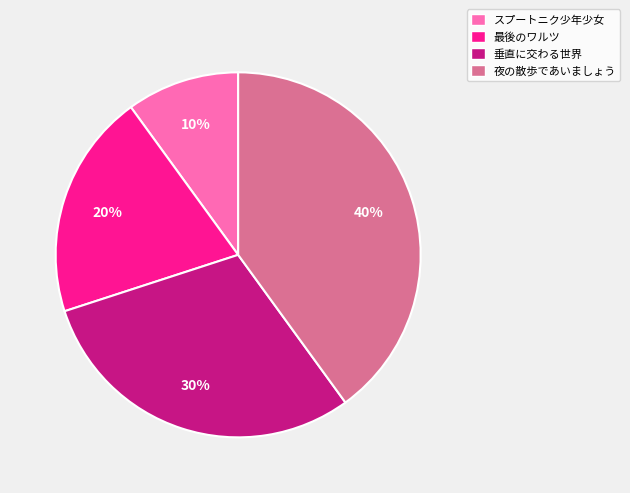

Count the number of slices in the pie.

4